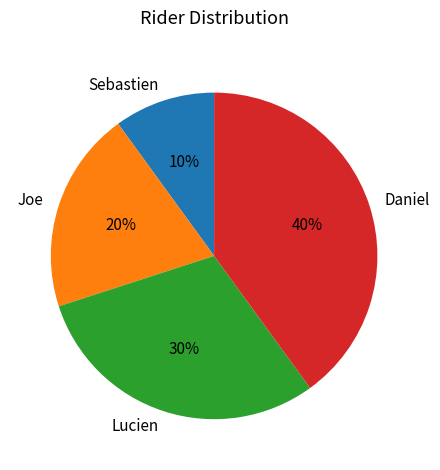

Which has a higher value, Joe or Lucien?

Lucien